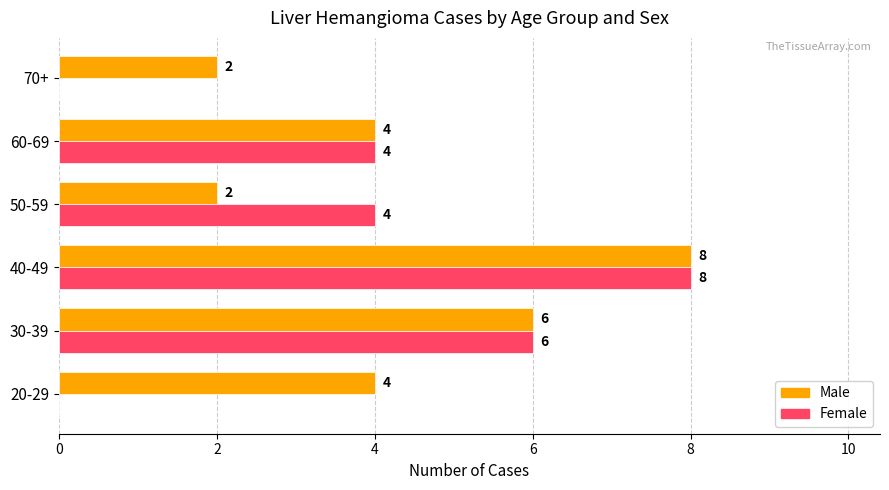

True or false: Female has a value of 1 at 60-69.

False